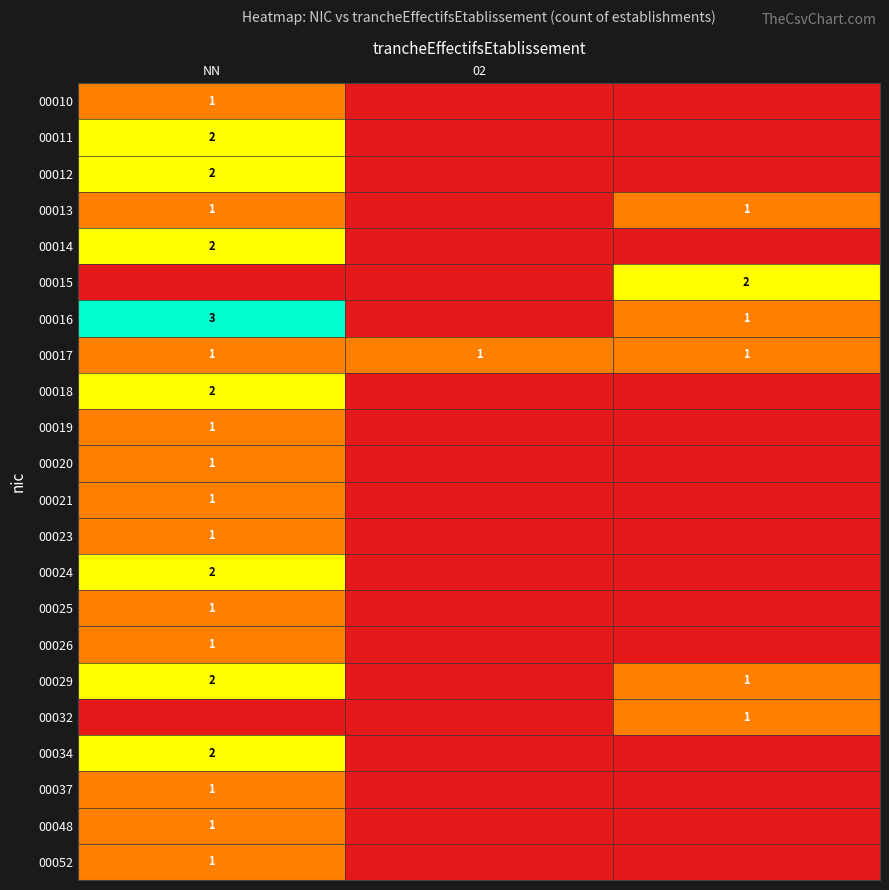

Which has a higher value, NN or 2?

NN